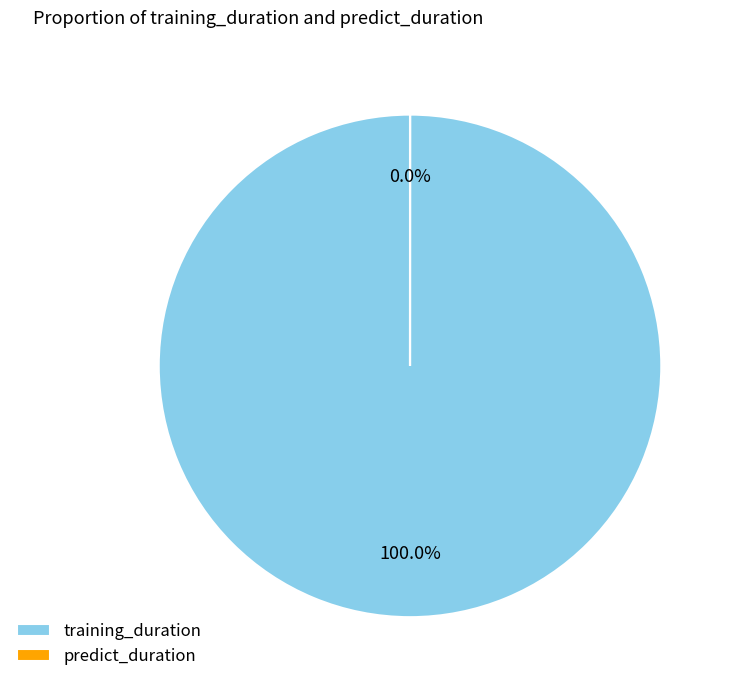

The predict_duration slice represents 11% of the pie. True or false?

False